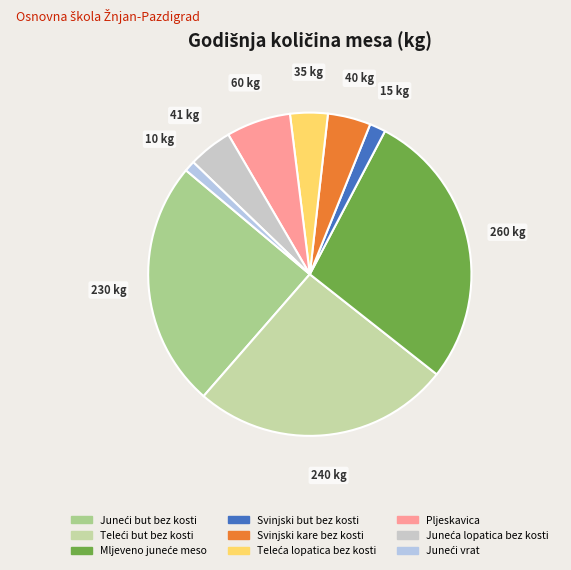

What is the largest slice in the pie chart?

Mljeveno juneće meso